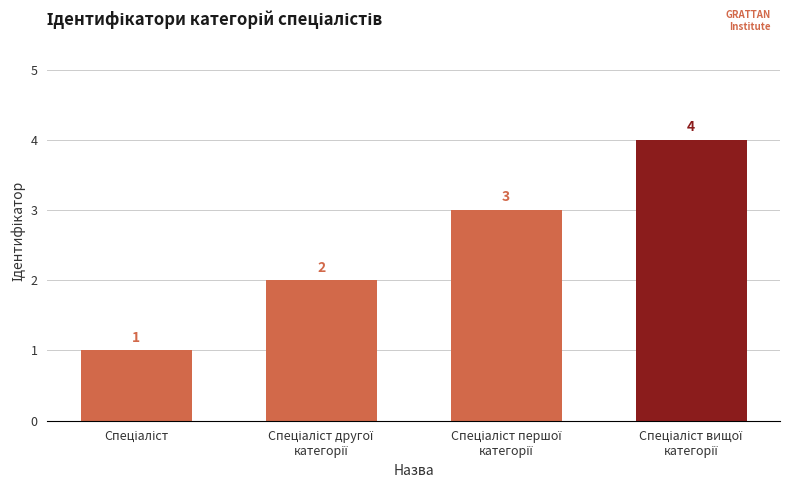

What is the sum of all values?

10